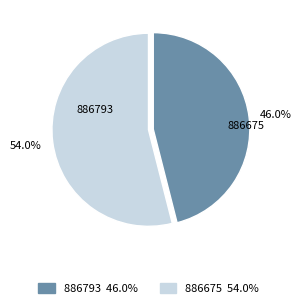

Rank the categories by value from lowest to highest.

886793, 886675